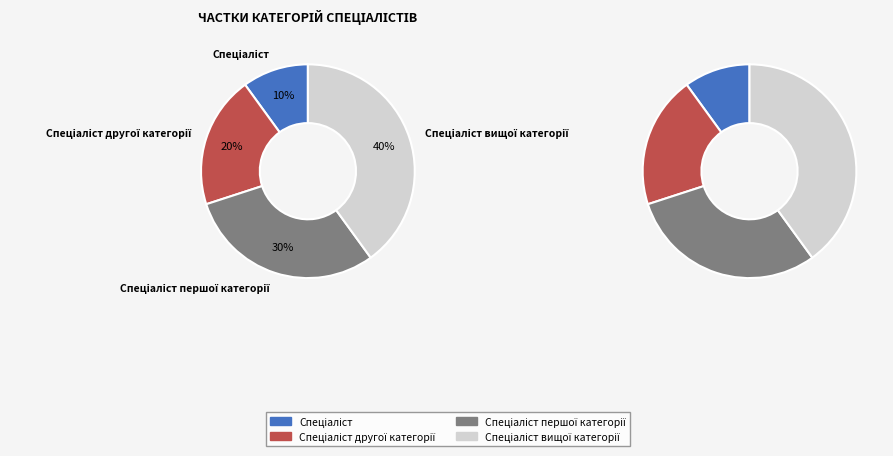

How many segments does this pie chart have?

4